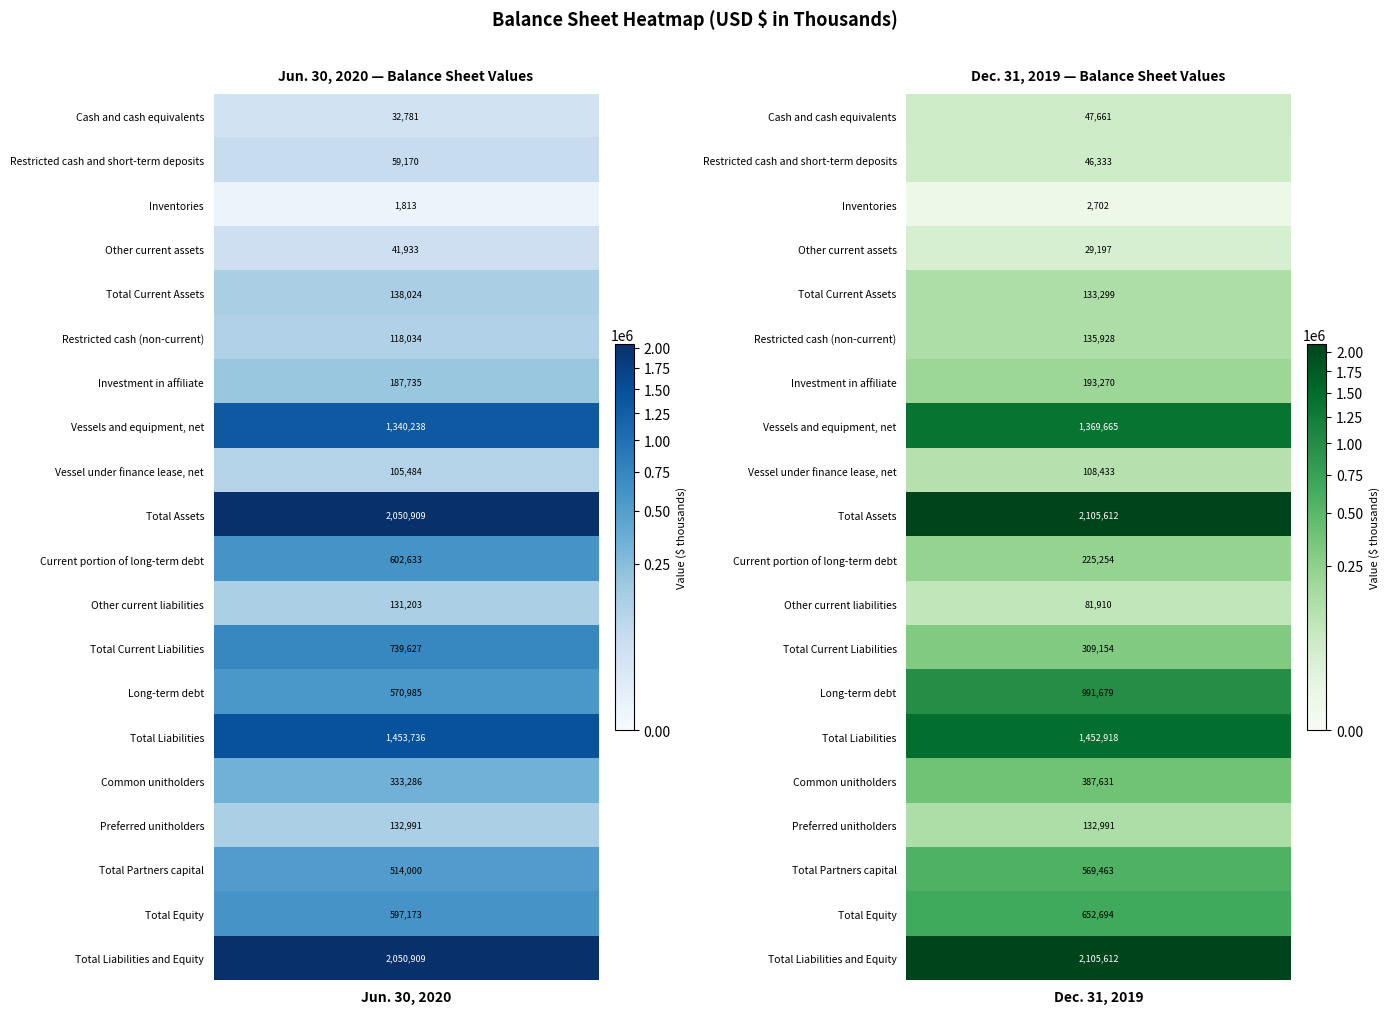

Which series has the widest spread of values?

Total Current Liabilities